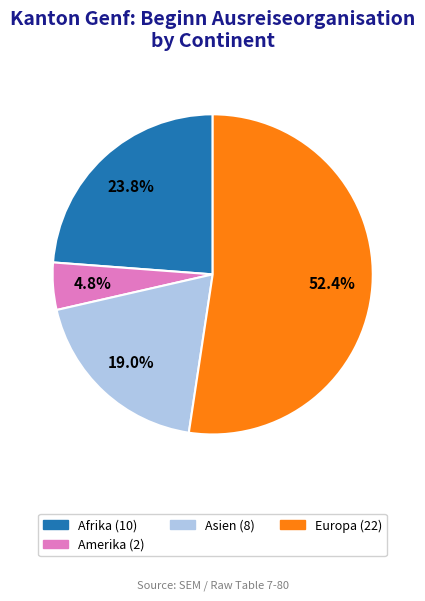

Is there any slice that represents more than half of the pie?

Yes